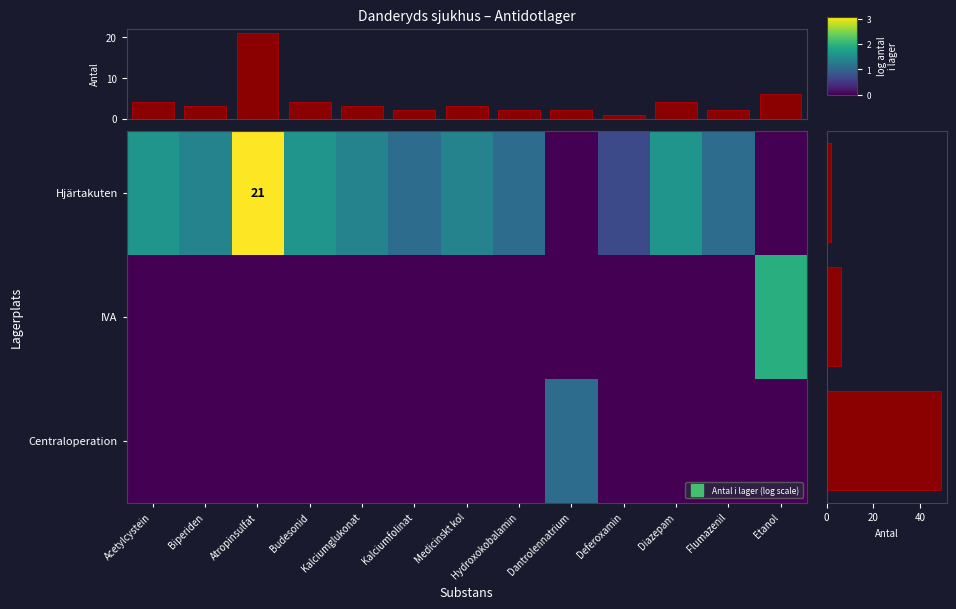

At which category is the sum across all series the highest?

Atropinsulfat